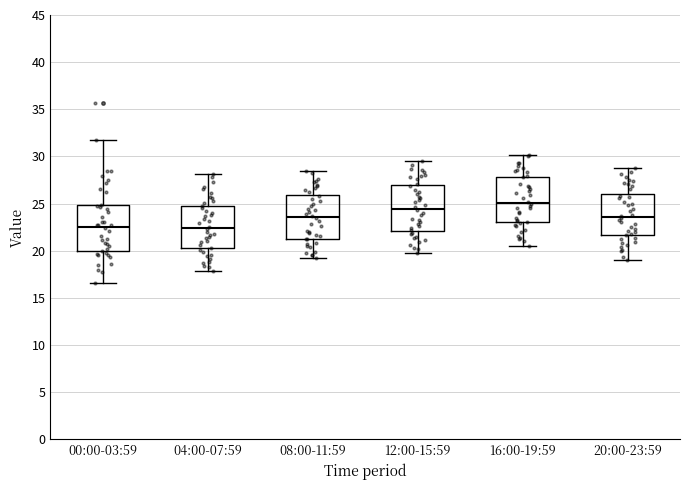

Reading left to right, read every box against the y-axis: the position of its median line, the range the box covers, and the ends of its whiskers. The values are not printed on the chart, so give them approximately, as read against the axis.

00:00-03:59: median 22.5, box 20.0 to 25.0, whiskers 16.5 to 31.5
04:00-07:59: median 22.5, box 20.5 to 25.0, whiskers 18.0 to 28.0
08:00-11:59: median 23.5, box 21.5 to 26.0, whiskers 19.0 to 28.5
12:00-15:59: median 24.5, box 22.0 to 27.0, whiskers 20.0 to 29.5
16:00-19:59: median 25.0, box 23.0 to 28.0, whiskers 20.5 to 30.0
20:00-23:59: median 23.5, box 21.5 to 26.0, whiskers 19.0 to 29.0